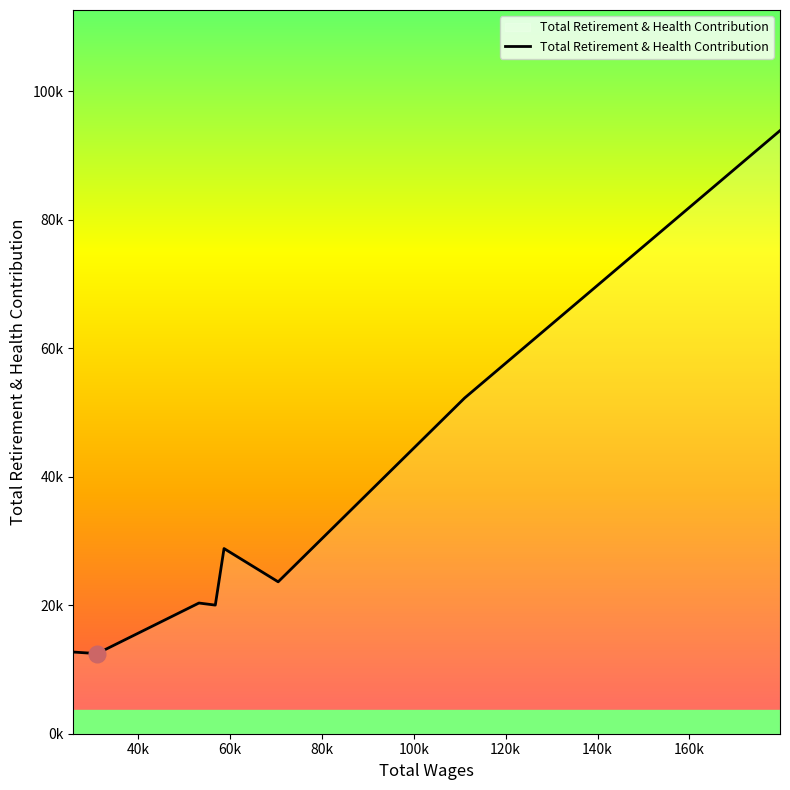

Does the chart have visible grid lines?

No